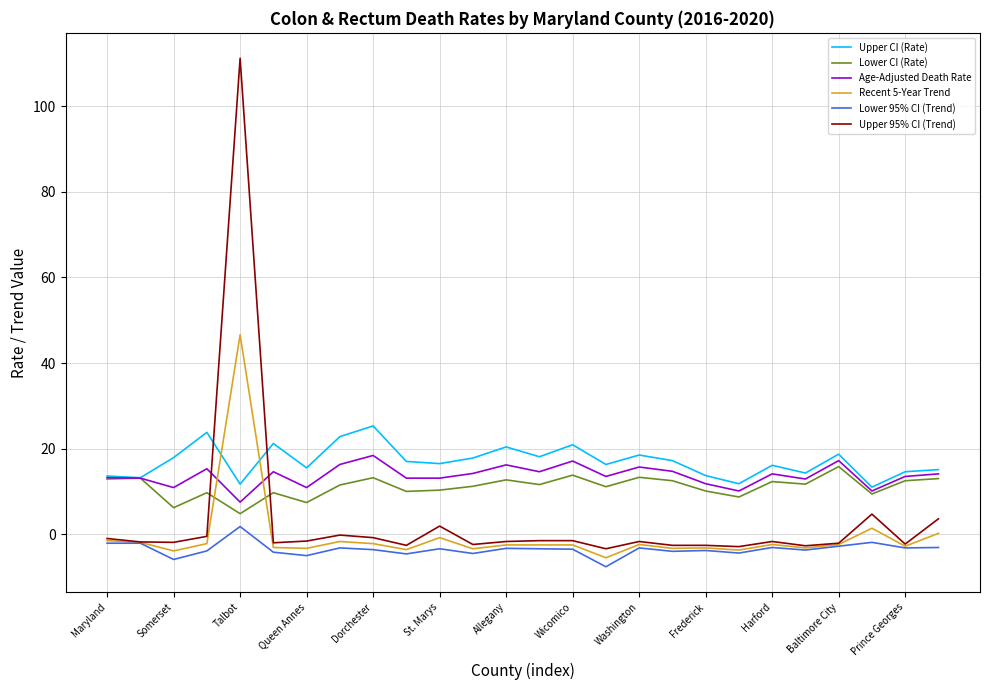

At how many categories does at least one series exceed 50?

1